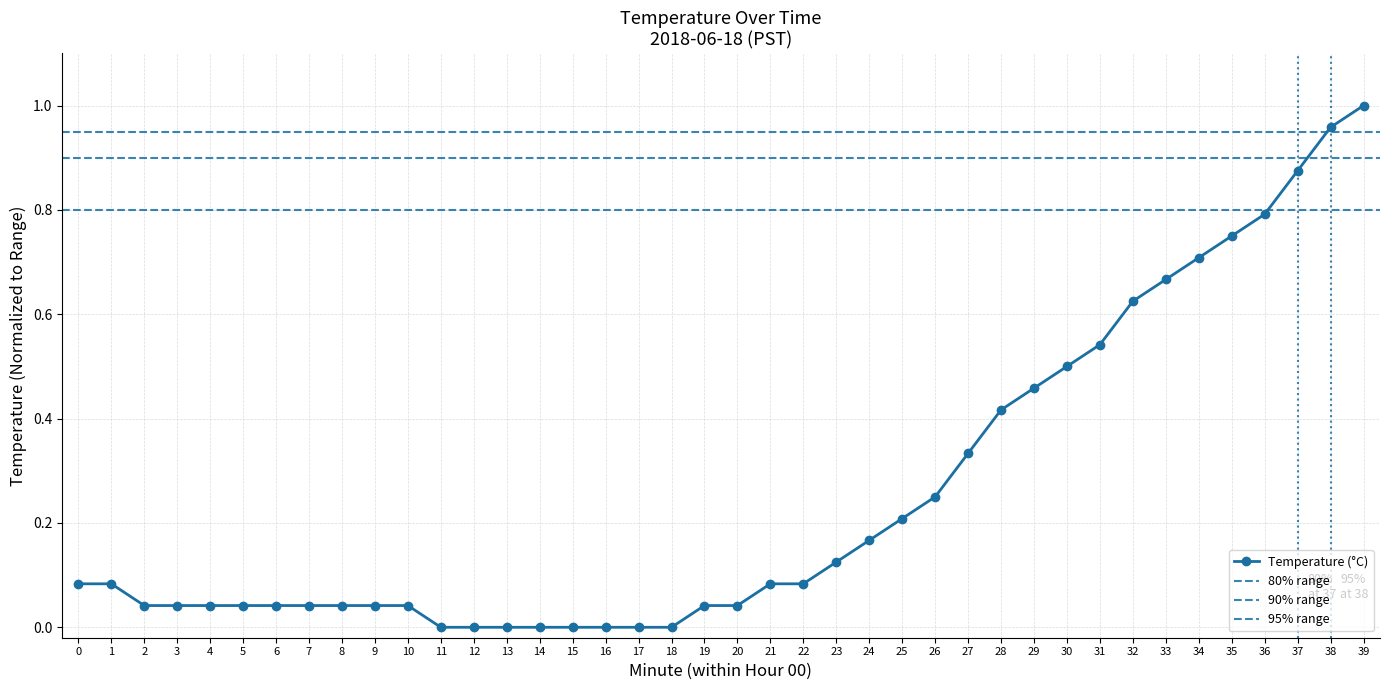

List the labels in order of value, smallest first.

11, 12, 13, 14, 15, 16, 17, 18, 2, 3, 4, 5, 6, 7, 8, 9, 10, 19, 20, 0, 1, 21, 22, 23, 24, 25, 26, 27, 28, 29, 30, 31, 32, 33, 34, 35, 36, 37, 38, 39